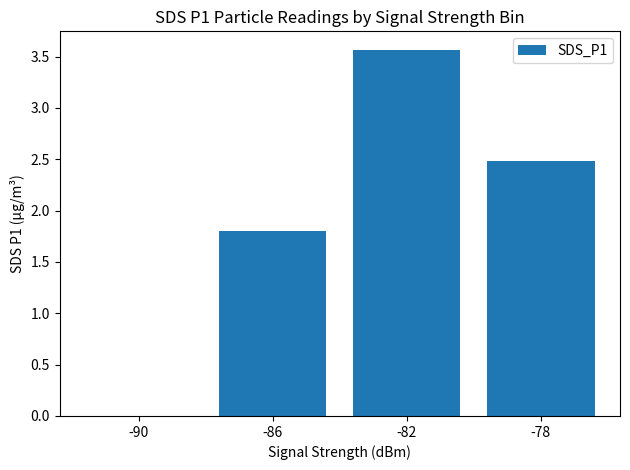

Is it true that the value at -82 is 2.4?

False